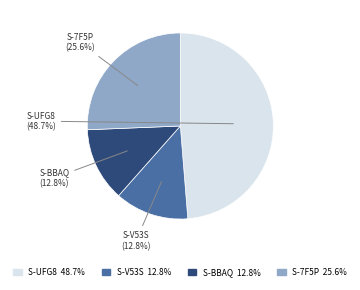

Does any single category account for the majority?

No